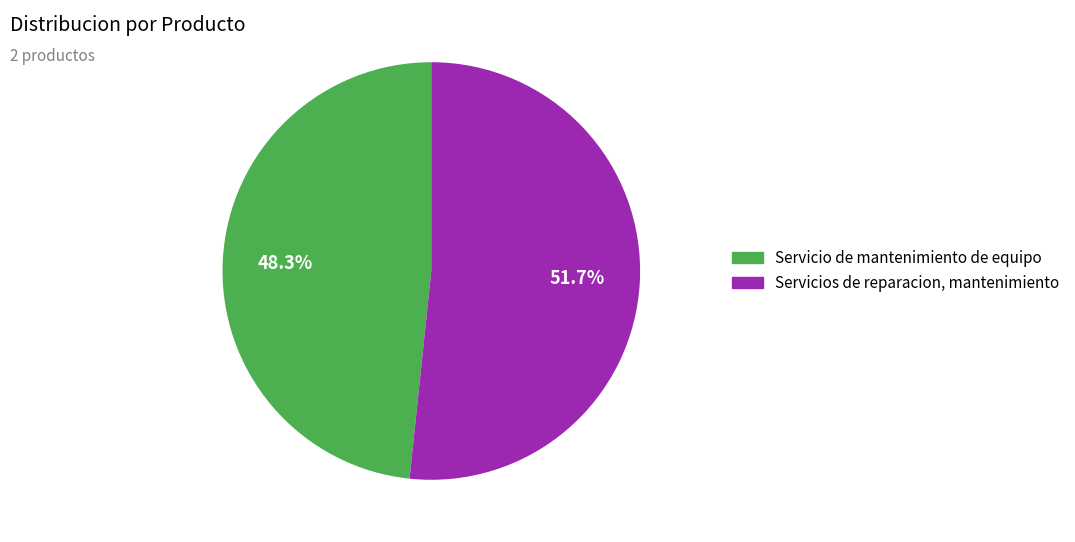

What percentage do Servicio de mantenimiento de equipo and Servicios de reparacion, mantenimiento together represent?

100.0%